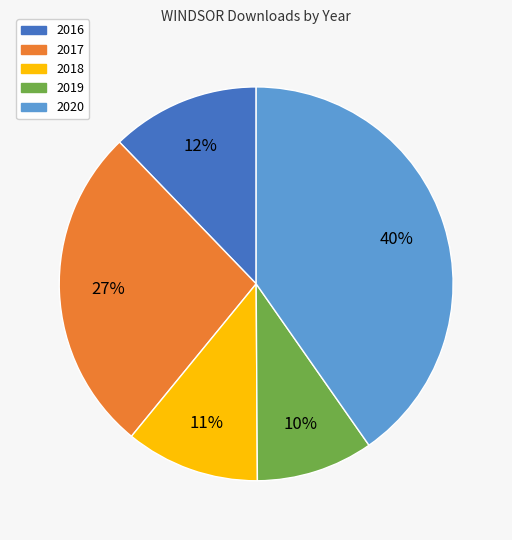

Is there a majority slice in this chart?

No